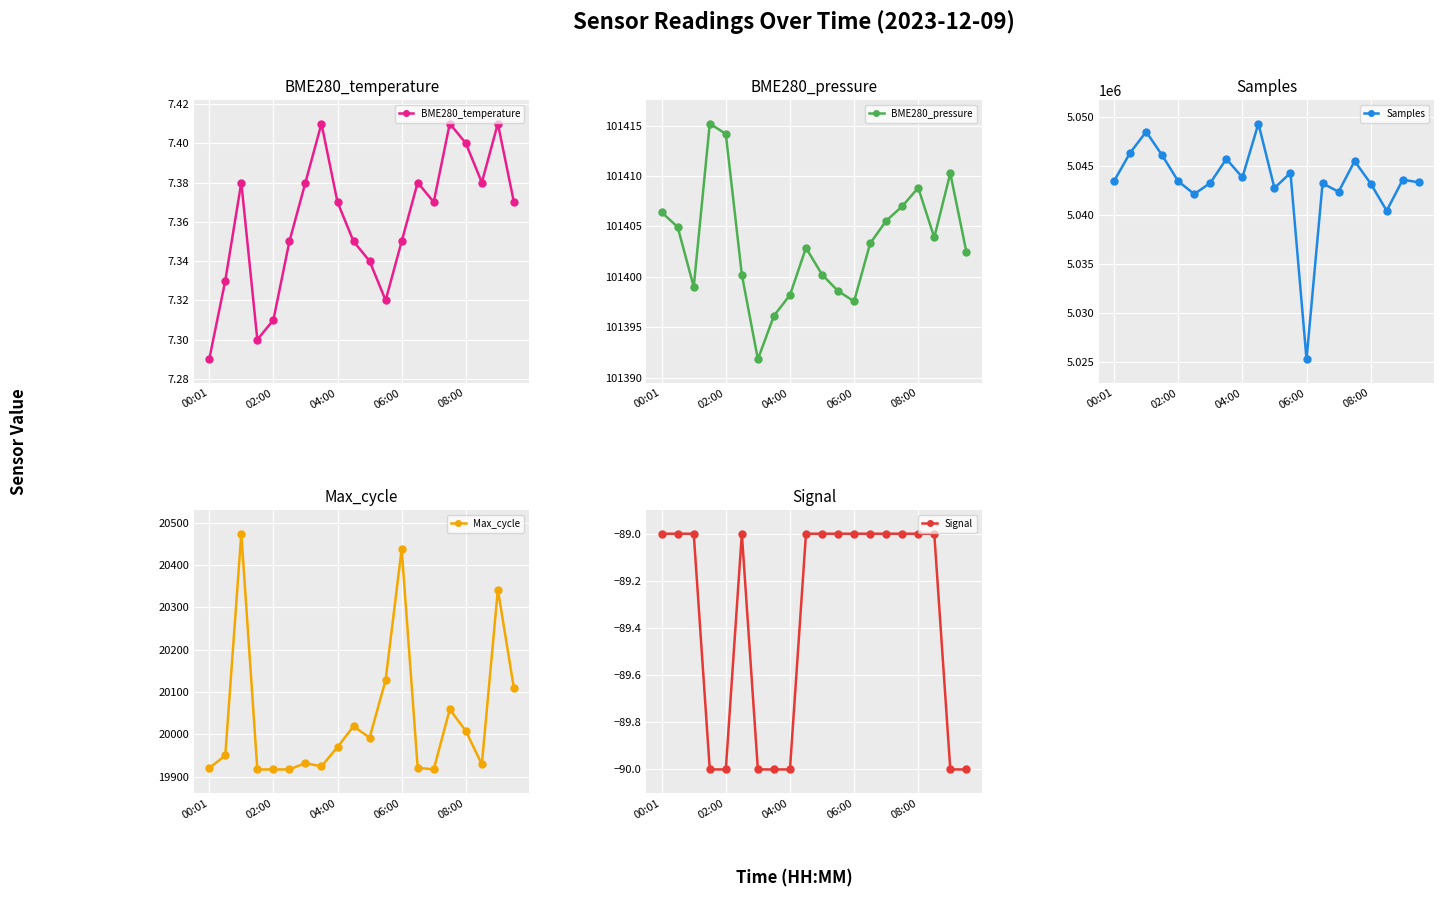

At which category does Signal reach its first local peak?

5